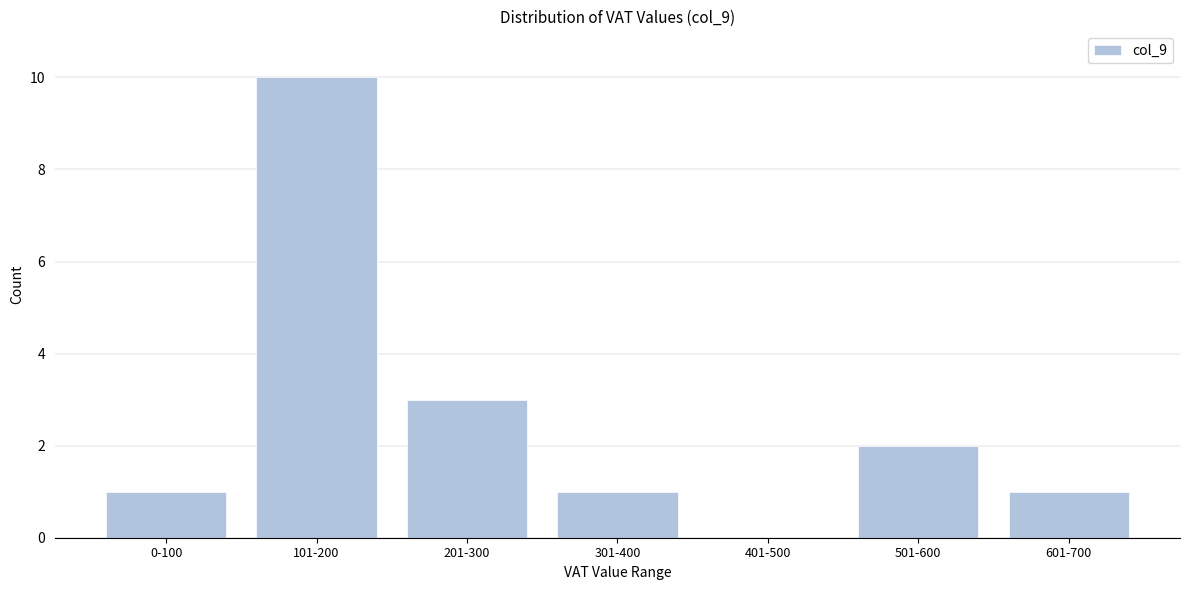

Reading left to right, list all the values displayed in this chart.

0-100=1	101-200=10	201-300=3	301-400=1	401-500=0	501-600=2	601-700=1